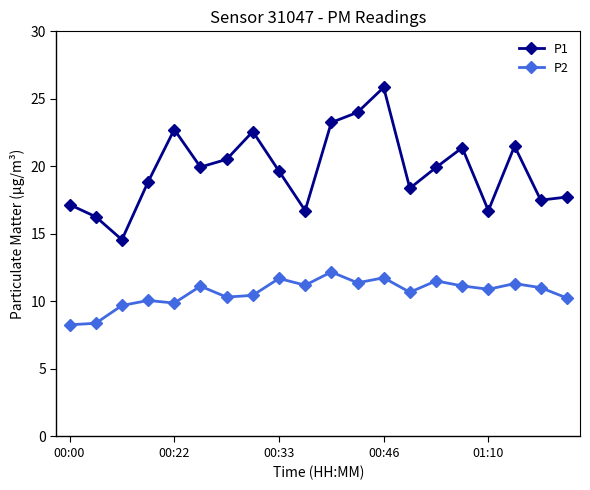

True or false: P2 and P1 cross at least once.

False